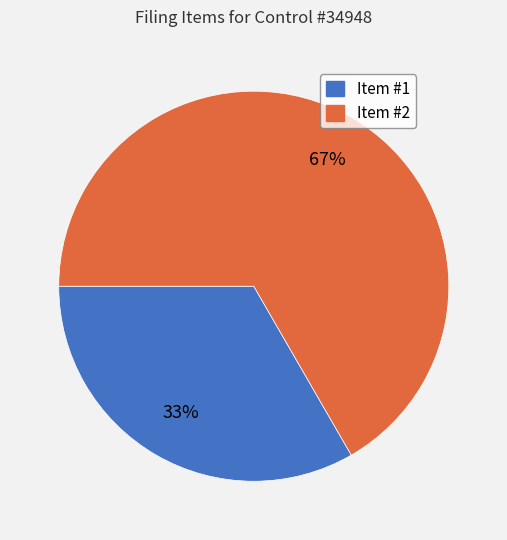

Is the sum of Item #2 and Item #1 greater than half?

Yes